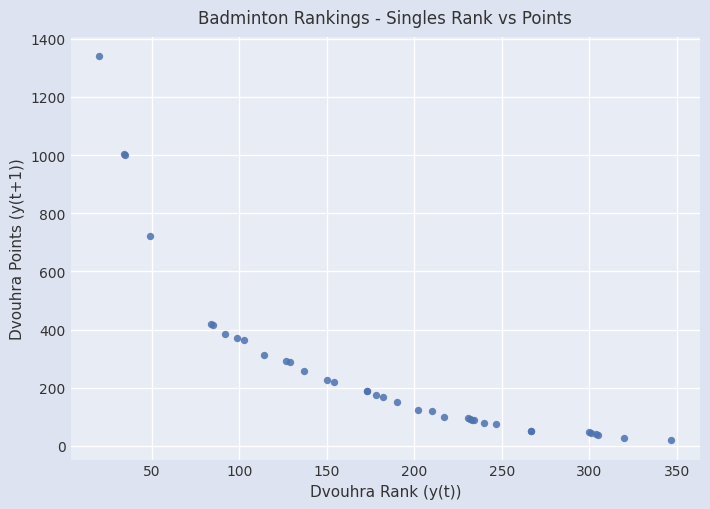

What Y value in the scatter plot is closest to 679?

720